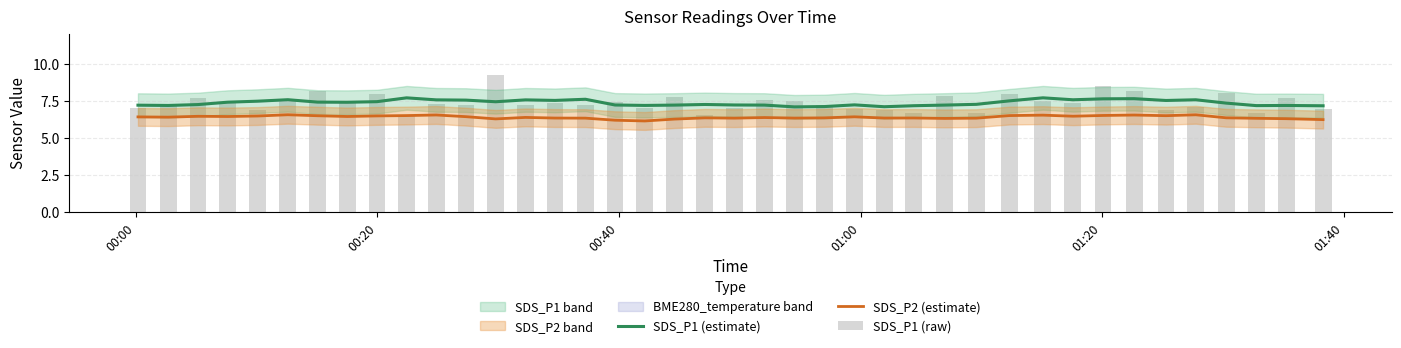

Which series has the widest spread of values?

SDS_P1 (raw)